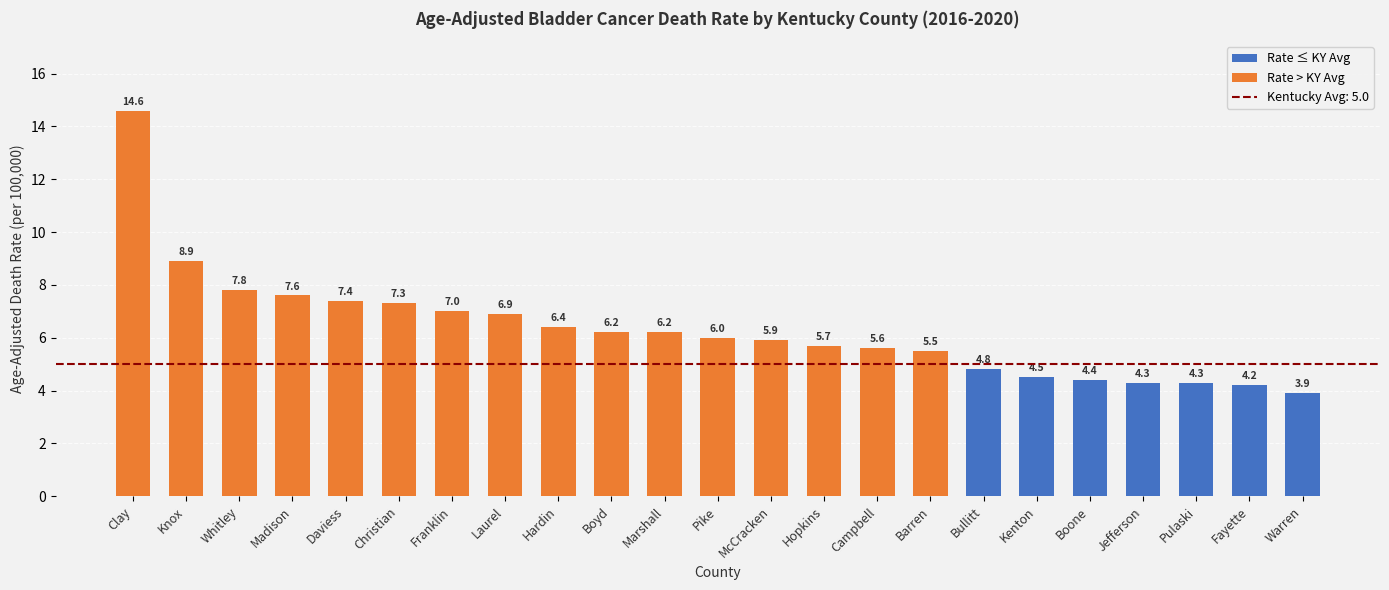

How many bars are there in total?

23